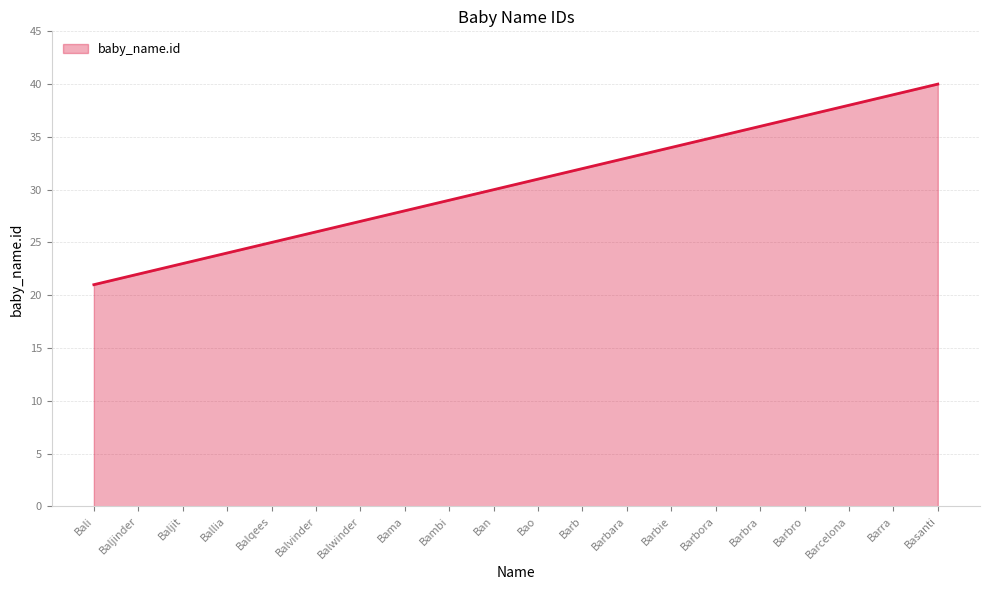

What is the minimum value shown in the chart?

21.0